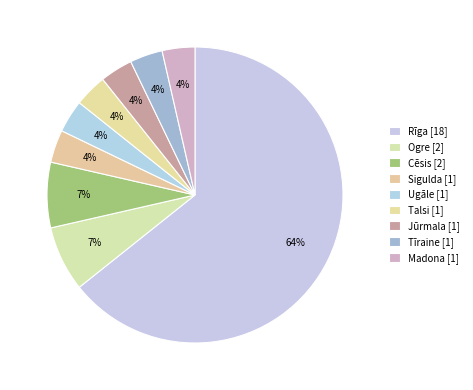

To the nearest percent, what is the difference between the largest and smallest slice percentages?

61%